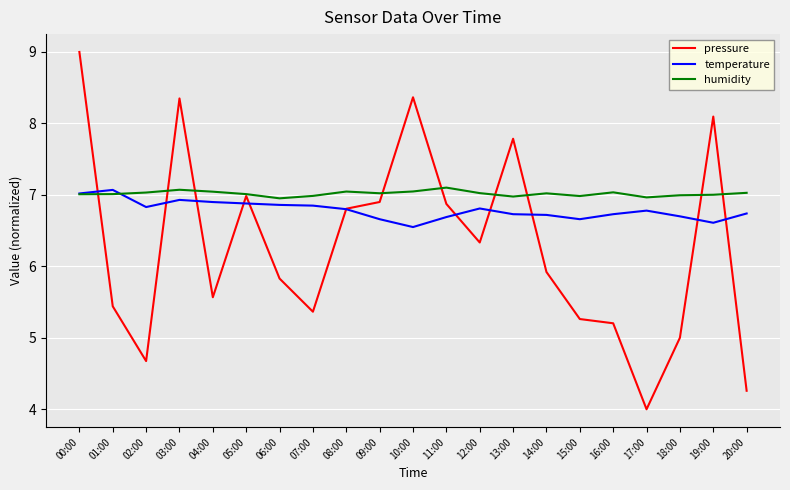

What is the sum of the humidity values at 19:00 and 08:00?

14.0